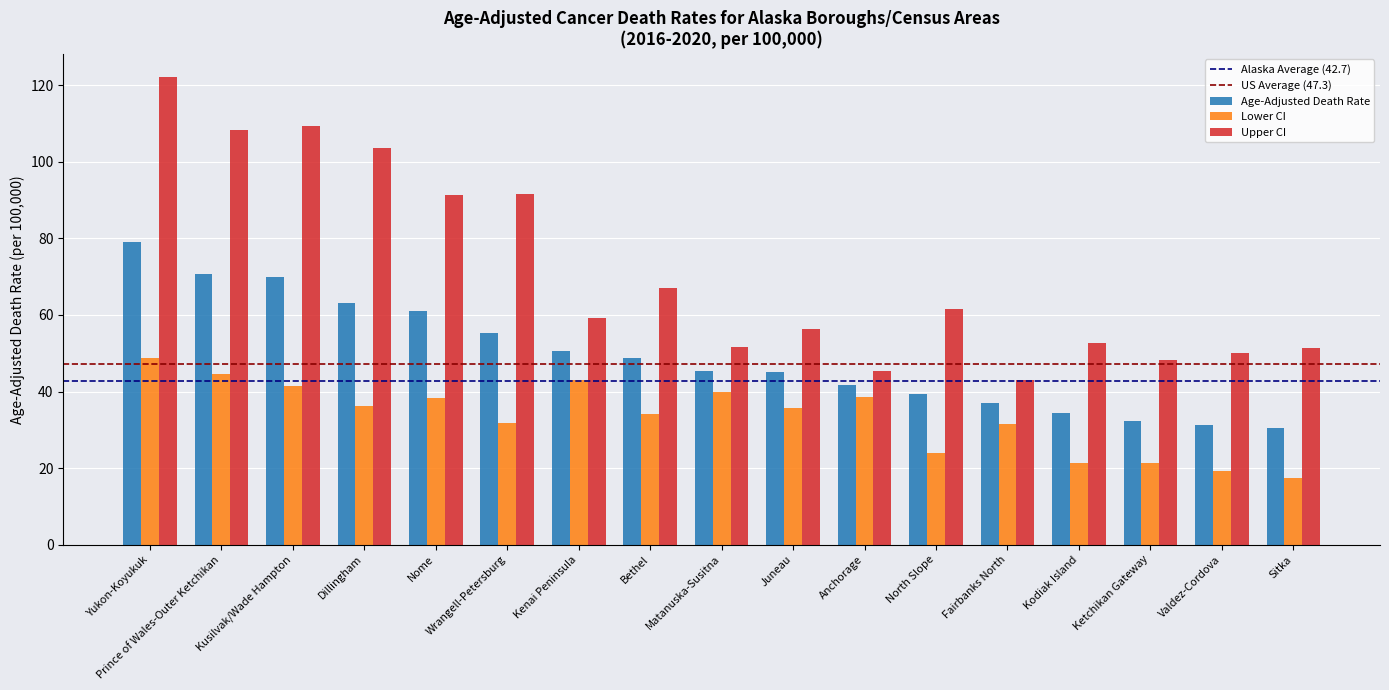

At how many categories does at least one series exceed 82?

6